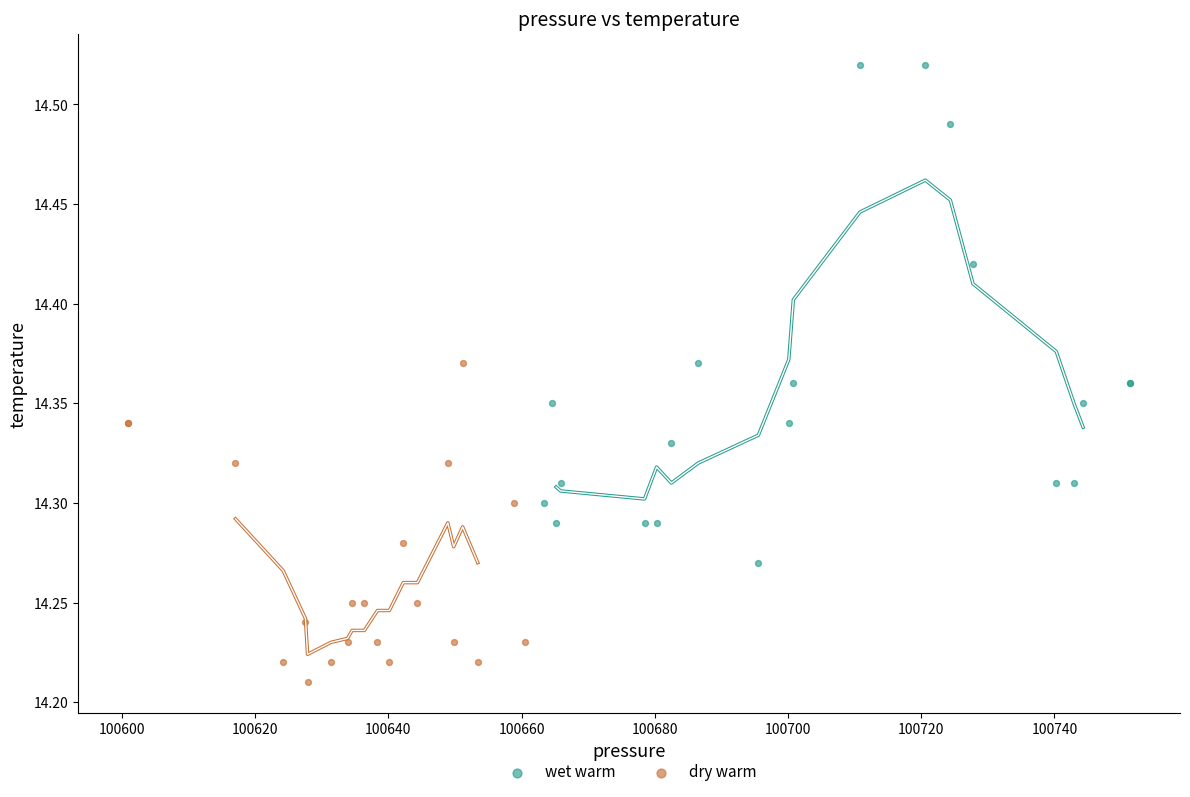

Which series has the largest Y range (max minus min)?

wet warm